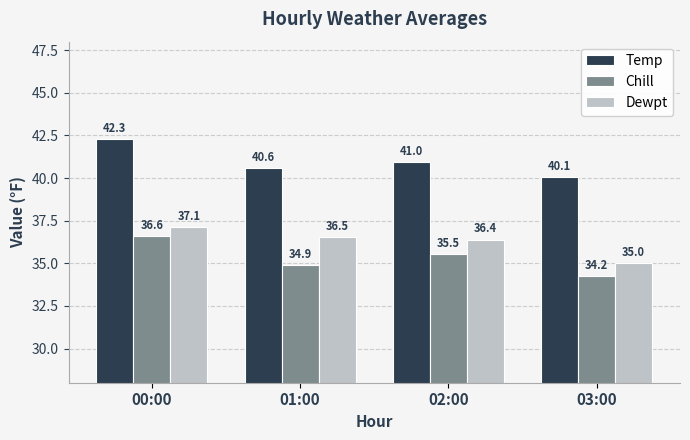

At 02:00, list the series in order from largest to smallest.

Temp, Dewpt, Chill